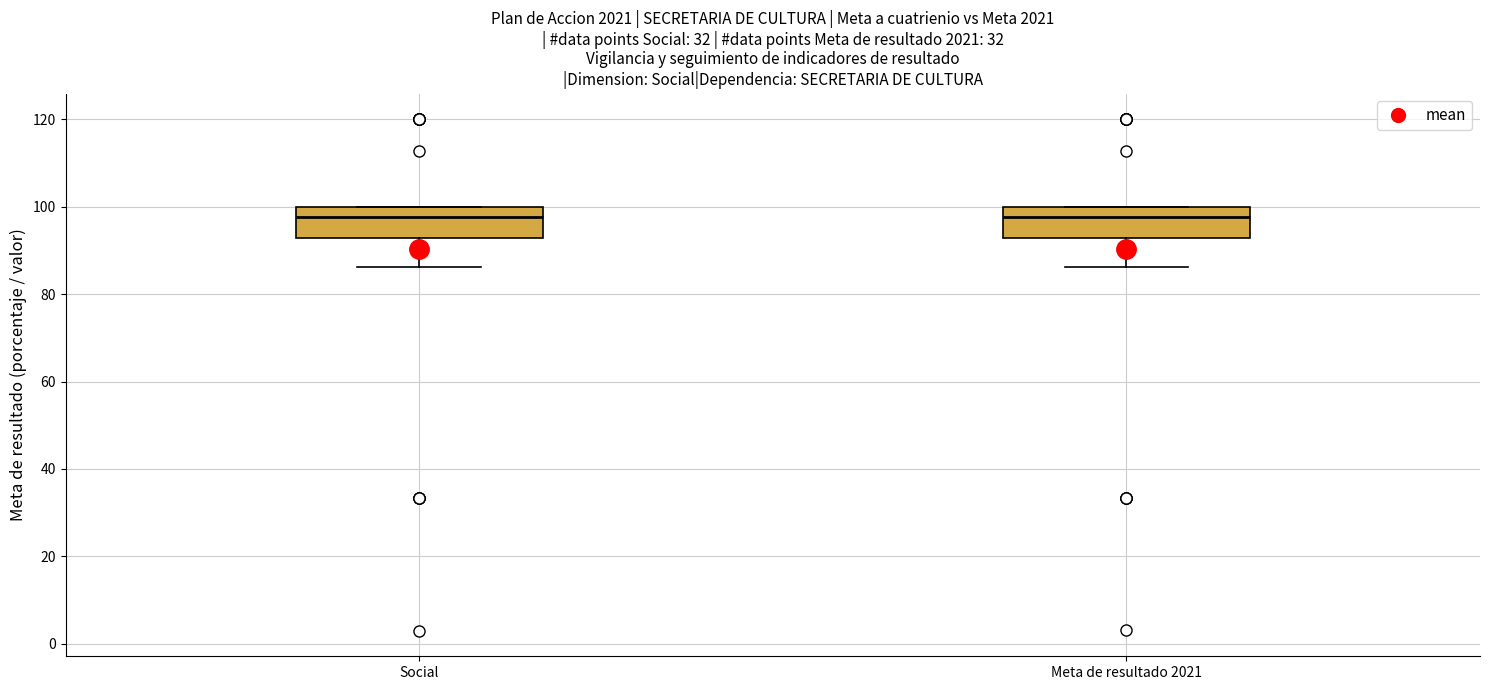

Reading left to right, transcribe this box plot: for each box, give where its median line is, the range the box spans, and where its two whiskers end, as read against the y-axis. The values are not printed on the chart, so give them approximately, as read against the axis.

Social: median 98, box 92 to 100, whiskers 86 to 100
Meta de resultado 2021: median 98, box 92 to 100, whiskers 86 to 100